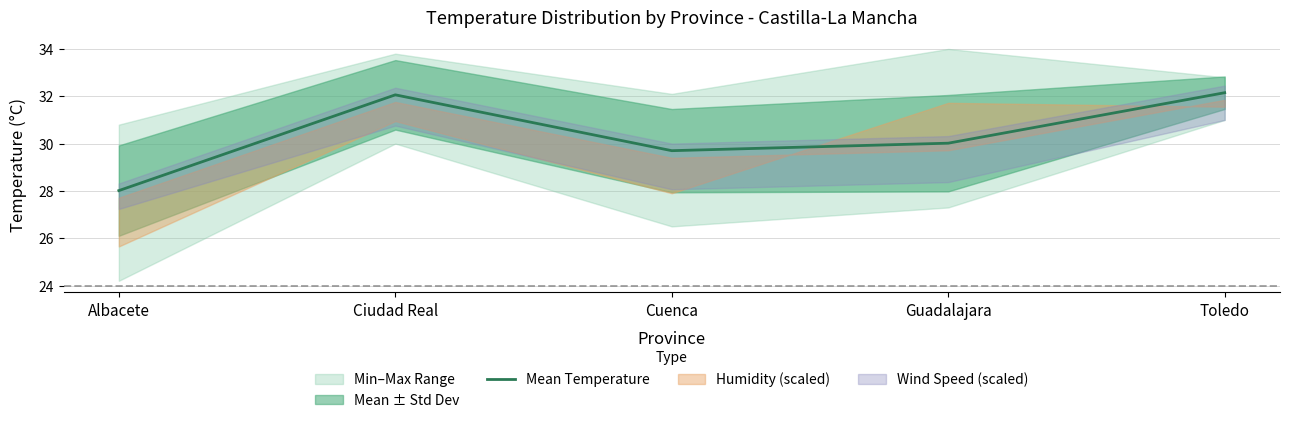

How many data points are above 30?

3